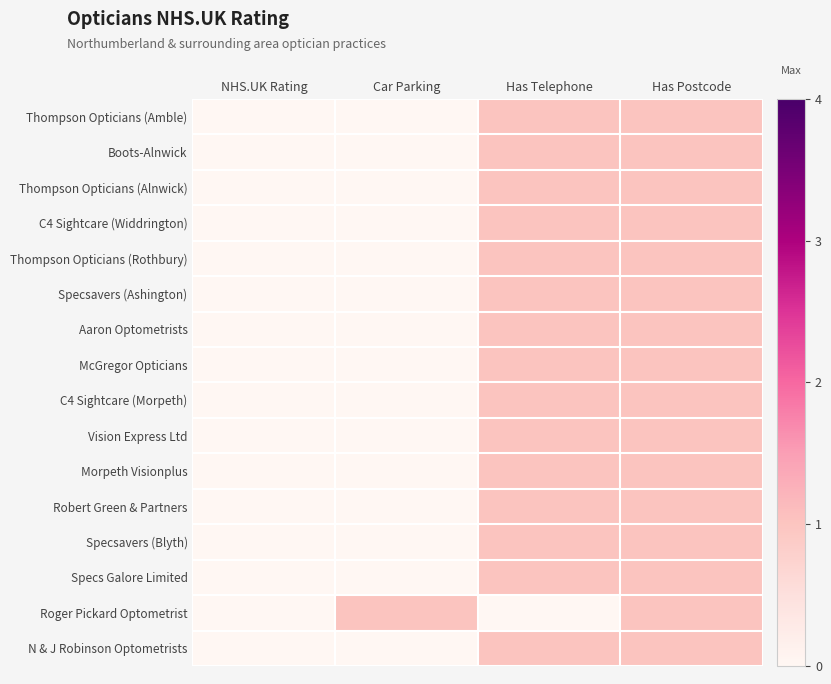

Which series has the largest total across all categories?

Thompson Opticians (Amble)